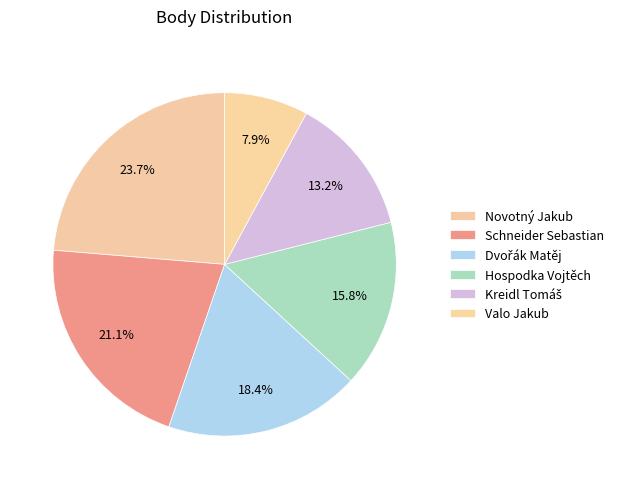

Which slice is the largest?

Novotný Jakub